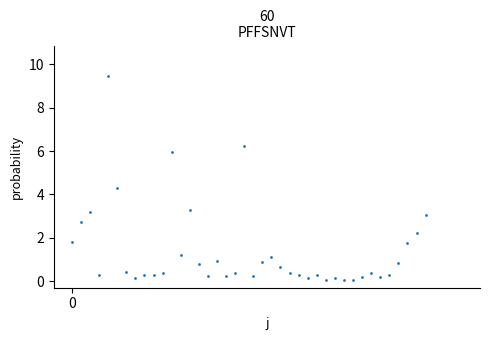

What Y value in the scatter plot is closest to 4?

4.3